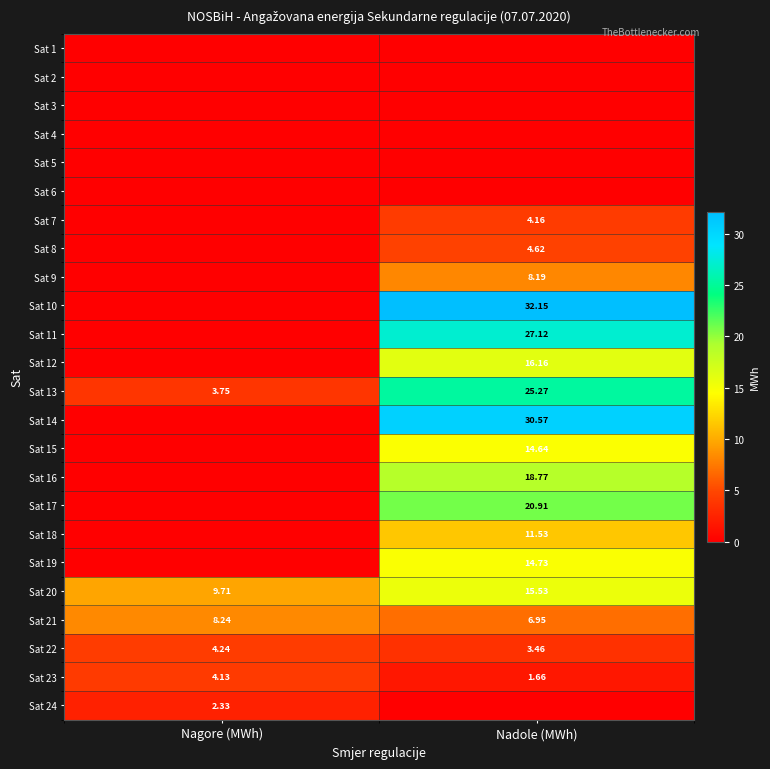

At which label does Sat 20 reach its peak?

Nadole (MWh)